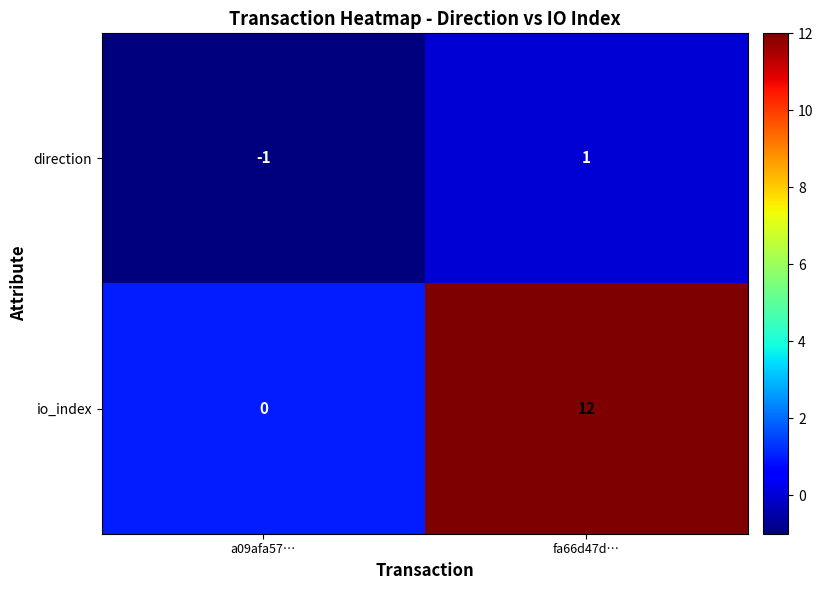

What is the highest value of the io_index series?

12